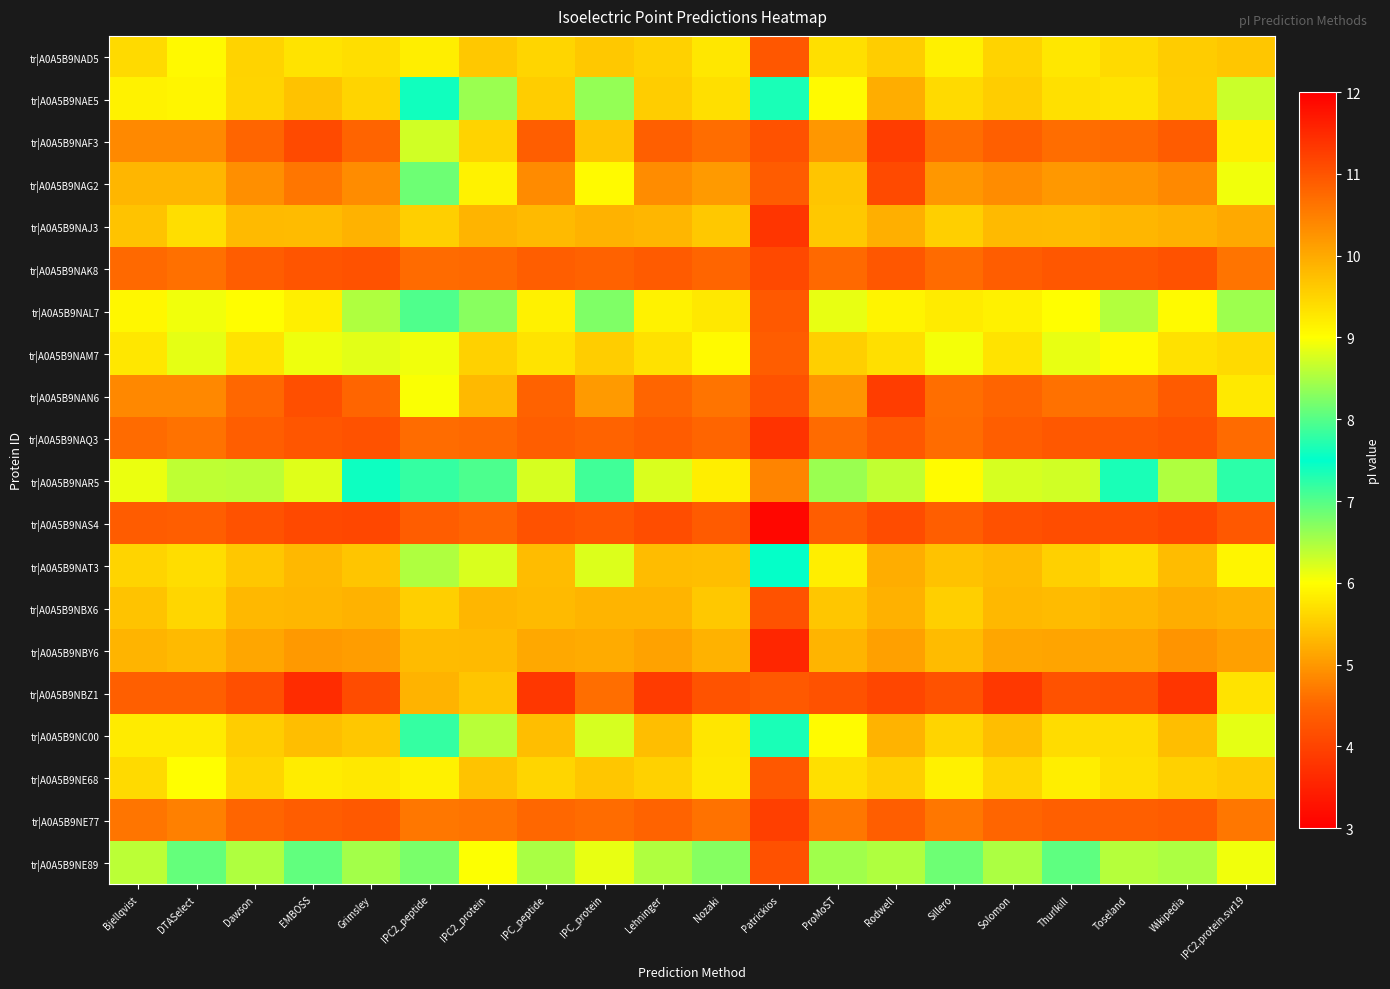

Reading left to right, list all the values displayed in this chart.

tr|A0A5B9NAD5: Bjellqvist=5.7	DTASelect=5.9	Dawson=5.6	EMBOSS=5.7	Grimsley=5.7	IPC2_peptide=5.8	IPC2_protein=5.5	IPC_peptide=5.6	IPC_protein=5.5	Lehninger=5.5	Nozaki=5.8	Patrickios=4.3	ProMoST=5.7	Rodwell=5.5	Sillero=5.9	Solomon=5.6	Thurlkill=5.8	Toseland=5.6	Wikipedia=5.5	IPC2.protein.svr19=5.5
tr|A0A5B9NAE5: Bjellqvist=9.1	DTASelect=9.1	Dawson=9.5	EMBOSS=9.7	Grimsley=9.5	IPC2_peptide=7.6	IPC2_protein=8.4	IPC_peptide=9.6	IPC_protein=8.4	Lehninger=9.6	Nozaki=9.4	Patrickios=7.7	ProMoST=9.1	Rodwell=10.0	Sillero=9.4	Solomon=9.6	Thurlkill=9.4	Toseland=9.3	Wikipedia=9.6	IPC2.protein.svr19=8.7
tr|A0A5B9NAF3: Bjellqvist=10.4	DTASelect=10.4	Dawson=10.8	EMBOSS=11.1	Grimsley=10.8	IPC2_peptide=8.7	IPC2_protein=9.5	IPC_peptide=10.9	IPC_protein=9.7	Lehninger=10.9	Nozaki=10.7	Patrickios=11.0	ProMoST=10.2	Rodwell=11.3	Sillero=10.7	Solomon=10.9	Thurlkill=10.7	Toseland=10.7	Wikipedia=10.9	IPC2.protein.svr19=9.2
tr|A0A5B9NAG2: Bjellqvist=9.9	DTASelect=9.9	Dawson=10.3	EMBOSS=10.6	Grimsley=10.3	IPC2_peptide=8.1	IPC2_protein=9.1	IPC_peptide=10.3	IPC_protein=9.0	Lehninger=10.3	Nozaki=10.2	Patrickios=10.9	ProMoST=9.7	Rodwell=11.1	Sillero=10.2	Solomon=10.3	Thurlkill=10.2	Toseland=10.2	Wikipedia=10.4	IPC2.protein.svr19=8.9
tr|A0A5B9NAJ3: Bjellqvist=5.4	DTASelect=5.7	Dawson=5.3	EMBOSS=5.3	Grimsley=5.3	IPC2_peptide=5.5	IPC2_protein=5.3	IPC_peptide=5.3	IPC_protein=5.3	Lehninger=5.3	Nozaki=5.5	Patrickios=3.8	ProMoST=5.5	Rodwell=5.2	Sillero=5.5	Solomon=5.3	Thurlkill=5.3	Toseland=5.3	Wikipedia=5.2	IPC2.protein.svr19=5.2
tr|A0A5B9NAK8: Bjellqvist=4.5	DTASelect=4.6	Dawson=4.4	EMBOSS=4.3	Grimsley=4.2	IPC2_peptide=4.6	IPC2_protein=4.5	IPC_peptide=4.4	IPC_protein=4.5	Lehninger=4.3	Nozaki=4.5	Patrickios=4.1	ProMoST=4.5	Rodwell=4.3	Sillero=4.6	Solomon=4.4	Thurlkill=4.3	Toseland=4.3	Wikipedia=4.2	IPC2.protein.svr19=4.6
tr|A0A5B9NAL7: Bjellqvist=9.1	DTASelect=8.9	Dawson=9.0	EMBOSS=9.2	Grimsley=8.5	IPC2_peptide=8.0	IPC2_protein=8.3	IPC_peptide=9.2	IPC_protein=8.2	Lehninger=9.2	Nozaki=9.3	Patrickios=4.3	ProMoST=8.9	Rodwell=9.1	Sillero=9.2	Solomon=9.2	Thurlkill=9.0	Toseland=8.6	Wikipedia=9.1	IPC2.protein.svr19=8.4
tr|A0A5B9NAM7: Bjellqvist=5.8	DTASelect=6.1	Dawson=5.7	EMBOSS=6.1	Grimsley=6.2	IPC2_peptide=6.1	IPC2_protein=5.6	IPC_peptide=5.7	IPC_protein=5.5	Lehninger=5.7	Nozaki=6.0	Patrickios=4.4	ProMoST=5.5	Rodwell=5.7	Sillero=6.1	Solomon=5.7	Thurlkill=6.1	Toseland=6.0	Wikipedia=5.7	IPC2.protein.svr19=5.6
tr|A0A5B9NAN6: Bjellqvist=10.4	DTASelect=10.4	Dawson=10.8	EMBOSS=11.1	Grimsley=10.8	IPC2_peptide=9.0	IPC2_protein=9.8	IPC_peptide=10.8	IPC_protein=10.2	Lehninger=10.8	Nozaki=10.6	Patrickios=11.0	ProMoST=10.2	Rodwell=11.3	Sillero=10.7	Solomon=10.8	Thurlkill=10.7	Toseland=10.7	Wikipedia=10.9	IPC2.protein.svr19=9.3
tr|A0A5B9NAQ3: Bjellqvist=4.6	DTASelect=4.6	Dawson=4.4	EMBOSS=4.3	Grimsley=4.2	IPC2_peptide=4.6	IPC2_protein=4.5	IPC_peptide=4.4	IPC_protein=4.5	Lehninger=4.4	Nozaki=4.5	Patrickios=3.8	ProMoST=4.6	Rodwell=4.3	Sillero=4.6	Solomon=4.4	Thurlkill=4.3	Toseland=4.3	Wikipedia=4.2	IPC2.protein.svr19=4.6
tr|A0A5B9NAR5: Bjellqvist=8.9	DTASelect=8.6	Dawson=8.6	EMBOSS=8.8	Grimsley=7.6	IPC2_peptide=7.8	IPC2_protein=8.0	IPC_peptide=8.8	IPC_protein=7.9	Lehninger=8.8	Nozaki=9.2	Patrickios=4.8	ProMoST=8.4	Rodwell=8.6	Sillero=9.0	Solomon=8.8	Thurlkill=8.7	Toseland=7.6	Wikipedia=8.5	IPC2.protein.svr19=7.7
tr|A0A5B9NAS4: Bjellqvist=4.4	DTASelect=4.4	Dawson=4.2	EMBOSS=4.1	Grimsley=4.1	IPC2_peptide=4.4	IPC2_protein=4.5	IPC_peptide=4.2	IPC_protein=4.3	Lehninger=4.2	Nozaki=4.3	Patrickios=3.1	ProMoST=4.4	Rodwell=4.1	Sillero=4.4	Solomon=4.2	Thurlkill=4.2	Toseland=4.2	Wikipedia=4.1	IPC2.protein.svr19=4.3
tr|A0A5B9NAT3: Bjellqvist=9.5	DTASelect=9.4	Dawson=9.6	EMBOSS=9.8	Grimsley=9.7	IPC2_peptide=8.5	IPC2_protein=8.8	IPC_peptide=9.8	IPC_protein=8.8	Lehninger=9.8	Nozaki=9.8	Patrickios=7.5	ProMoST=9.2	Rodwell=10.0	Sillero=9.7	Solomon=9.8	Thurlkill=9.5	Toseland=9.4	Wikipedia=9.8	IPC2.protein.svr19=9.1
tr|A0A5B9NBX6: Bjellqvist=5.4	DTASelect=5.6	Dawson=5.3	EMBOSS=5.3	Grimsley=5.3	IPC2_peptide=5.5	IPC2_protein=5.3	IPC_peptide=5.3	IPC_protein=5.3	Lehninger=5.3	Nozaki=5.5	Patrickios=4.2	ProMoST=5.4	Rodwell=5.2	Sillero=5.5	Solomon=5.3	Thurlkill=5.3	Toseland=5.3	Wikipedia=5.2	IPC2.protein.svr19=5.3
tr|A0A5B9NBY6: Bjellqvist=5.3	DTASelect=5.3	Dawson=5.1	EMBOSS=5.0	Grimsley=5.0	IPC2_peptide=5.3	IPC2_protein=5.3	IPC_peptide=5.2	IPC_protein=5.2	Lehninger=5.1	Nozaki=5.3	Patrickios=3.6	ProMoST=5.3	Rodwell=5.1	Sillero=5.3	Solomon=5.1	Thurlkill=5.1	Toseland=5.1	Wikipedia=5.0	IPC2.protein.svr19=5.1
tr|A0A5B9NBZ1: Bjellqvist=10.9	DTASelect=10.9	Dawson=11.1	EMBOSS=11.5	Grimsley=11.1	IPC2_peptide=9.9	IPC2_protein=9.7	IPC_peptide=11.3	IPC_protein=10.7	Lehninger=11.3	Nozaki=11.0	Patrickios=10.9	ProMoST=11.0	Rodwell=11.2	Sillero=11.0	Solomon=11.3	Thurlkill=11.0	Toseland=11.0	Wikipedia=11.4	IPC2.protein.svr19=9.3
tr|A0A5B9NC00: Bjellqvist=9.2	DTASelect=9.2	Dawson=9.6	EMBOSS=9.8	Grimsley=9.6	IPC2_peptide=7.8	IPC2_protein=8.6	IPC_peptide=9.8	IPC_protein=8.8	Lehninger=9.8	Nozaki=9.3	Patrickios=7.7	ProMoST=9.0	Rodwell=9.9	Sillero=9.5	Solomon=9.8	Thurlkill=9.4	Toseland=9.4	Wikipedia=9.8	IPC2.protein.svr19=8.8
tr|A0A5B9NE68: Bjellqvist=5.7	DTASelect=6.0	Dawson=5.6	EMBOSS=5.8	Grimsley=5.8	IPC2_peptide=5.9	IPC2_protein=5.4	IPC_peptide=5.6	IPC_protein=5.4	Lehninger=5.6	Nozaki=5.8	Patrickios=4.3	ProMoST=5.7	Rodwell=5.5	Sillero=5.9	Solomon=5.6	Thurlkill=5.8	Toseland=5.7	Wikipedia=5.5	IPC2.protein.svr19=5.5
tr|A0A5B9NE77: Bjellqvist=4.7	DTASelect=4.8	Dawson=4.5	EMBOSS=4.4	Grimsley=4.3	IPC2_peptide=4.7	IPC2_protein=4.6	IPC_peptide=4.5	IPC_protein=4.6	Lehninger=4.5	Nozaki=4.6	Patrickios=3.9	ProMoST=4.7	Rodwell=4.4	Sillero=4.7	Solomon=4.5	Thurlkill=4.4	Toseland=4.4	Wikipedia=4.4	IPC2.protein.svr19=4.7
tr|A0A5B9NE89: Bjellqvist=6.4	DTASelect=6.9	Dawson=6.5	EMBOSS=6.9	Grimsley=6.5	IPC2_peptide=6.8	IPC2_protein=6.0	IPC_peptide=6.5	IPC_protein=6.1	Lehninger=6.5	Nozaki=6.7	Patrickios=4.2	ProMoST=6.6	Rodwell=6.5	Sillero=6.9	Solomon=6.5	Thurlkill=6.9	Toseland=6.4	Wikipedia=6.5	IPC2.protein.svr19=6.1